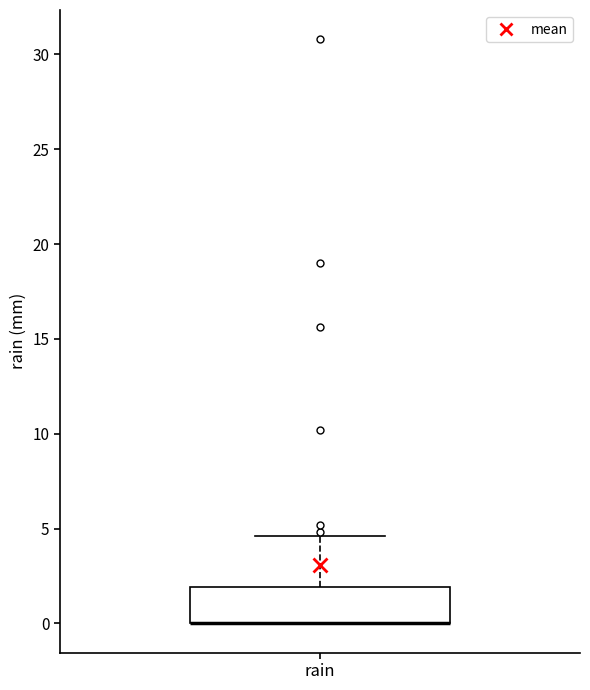

Where is the upper edge of the box for rain on the y-axis? The values are not printed on the chart, so give them approximately, as read against the axis.

2.0